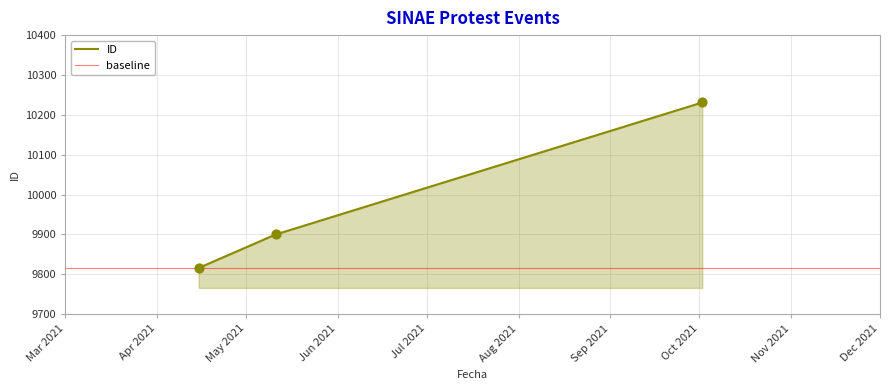

Approximately how many times larger is the value at 2021-04-15 compared to 2021-05-11?

1.0